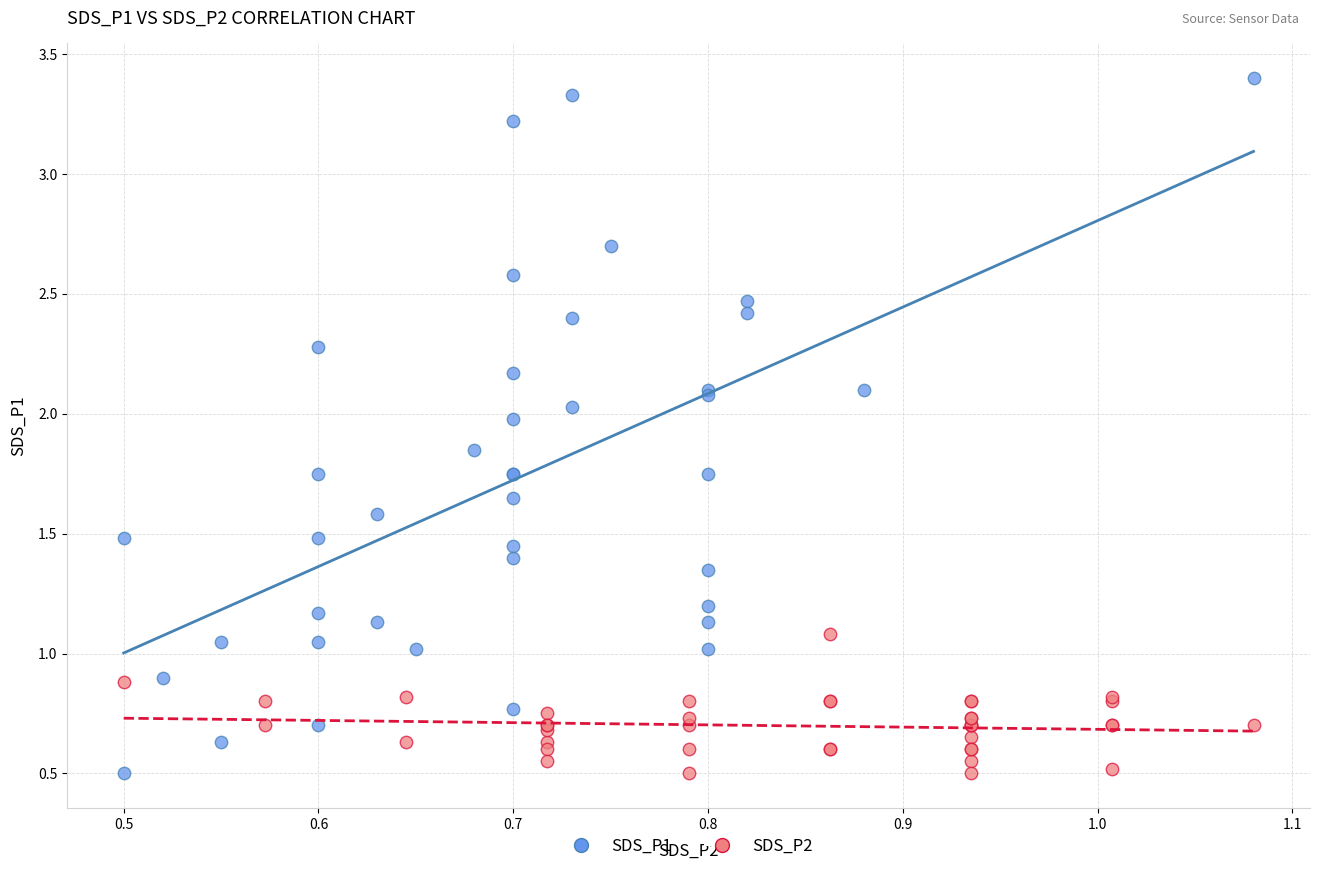

What are all the series names shown in the legend?

SDS_P1, SDS_P2